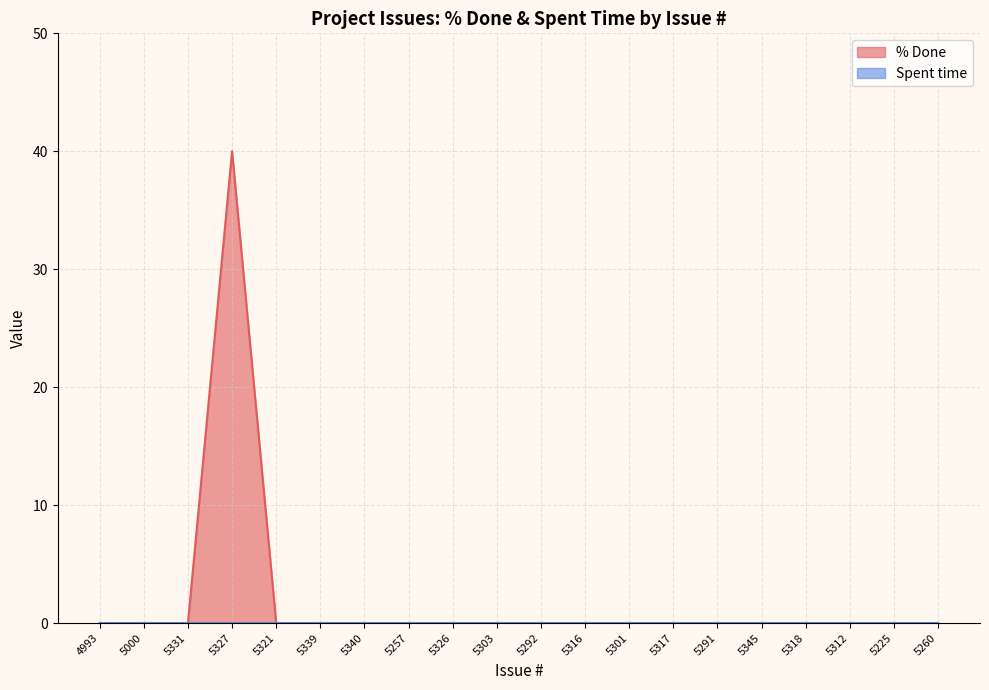

Which label corresponds to the largest value in the chart?

5327